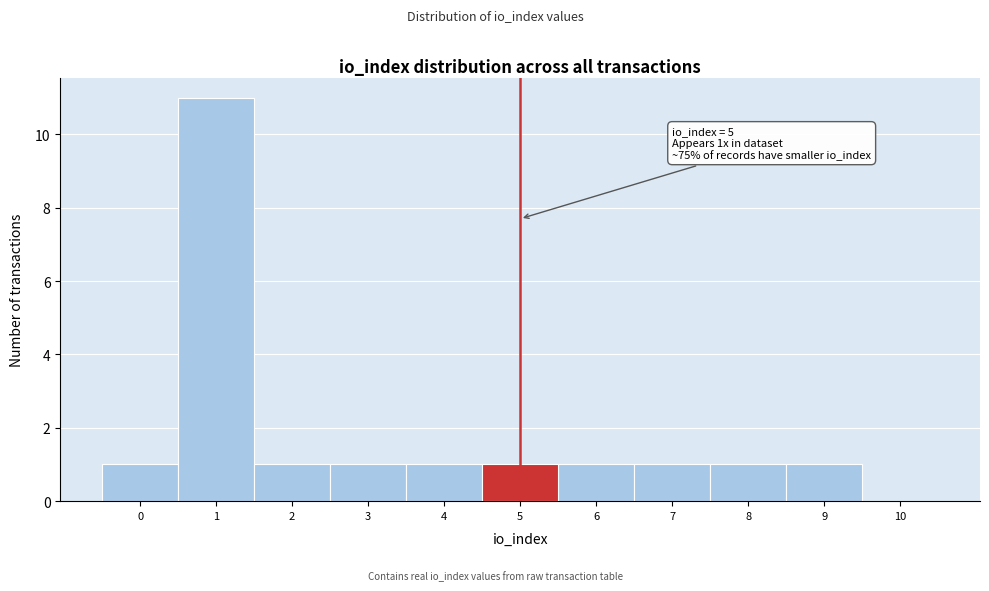

Reading left to right, extract all data points from this chart.

0=1	1=11	2=1	3=1	4=1	5=1	6=1	7=1	8=1	9=1	10=0